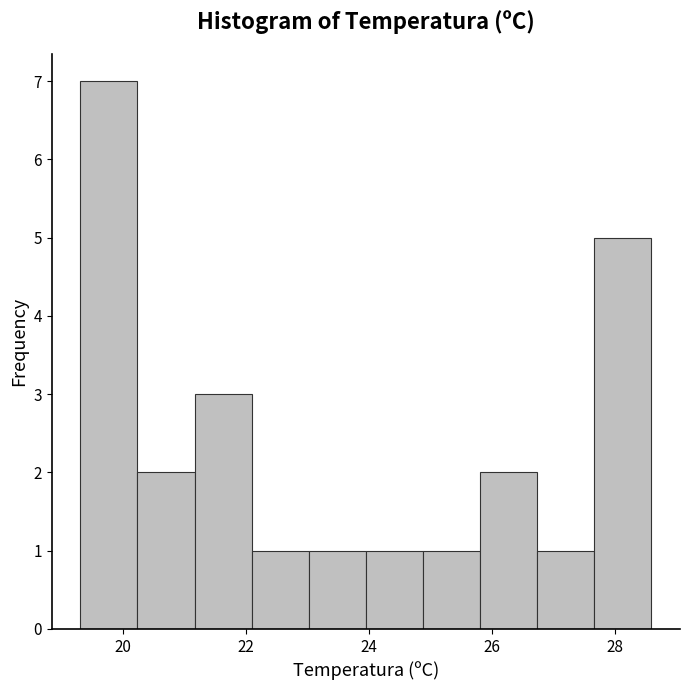

Which range on the x-axis has the tallest bar?

19.4 to 20.2